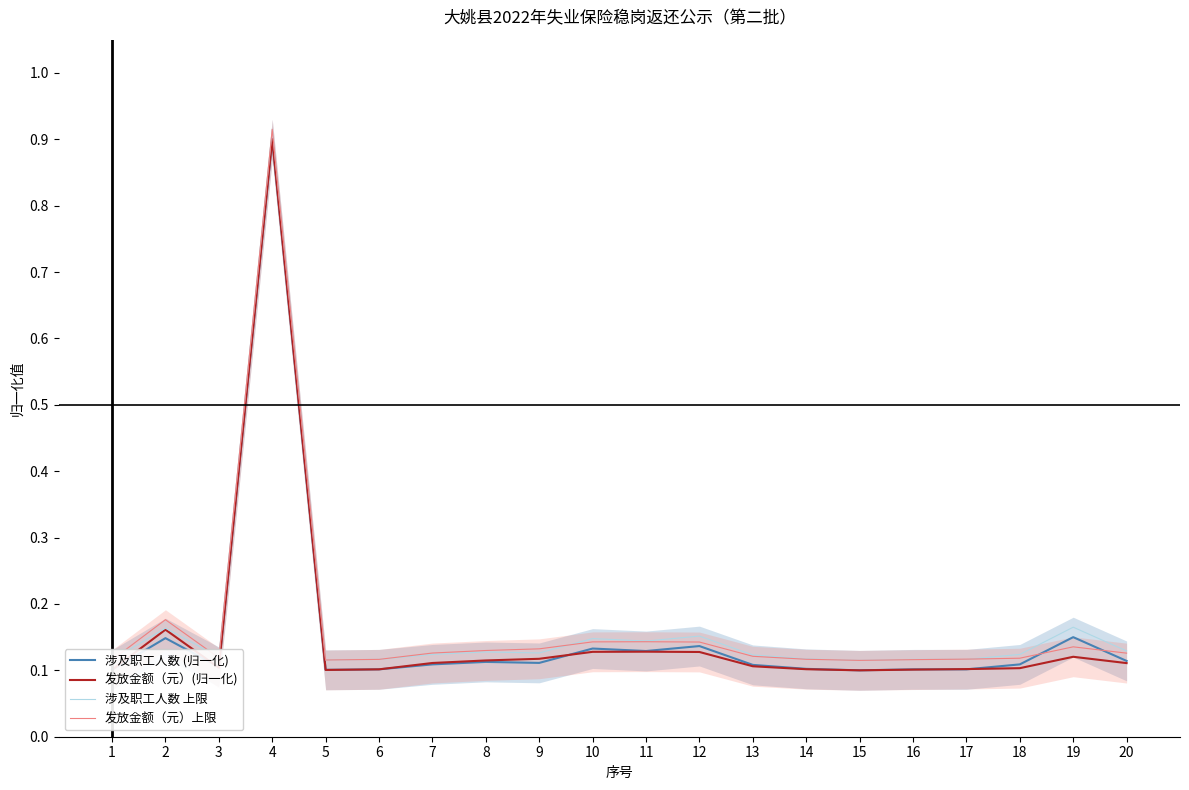

List the labels in order of 涉及职工人数 (归一化) value, smallest first.

15, 1, 5, 6, 16, 17, 14, 3, 13, 7, 18, 9, 8, 20, 11, 10, 12, 2, 19, 4